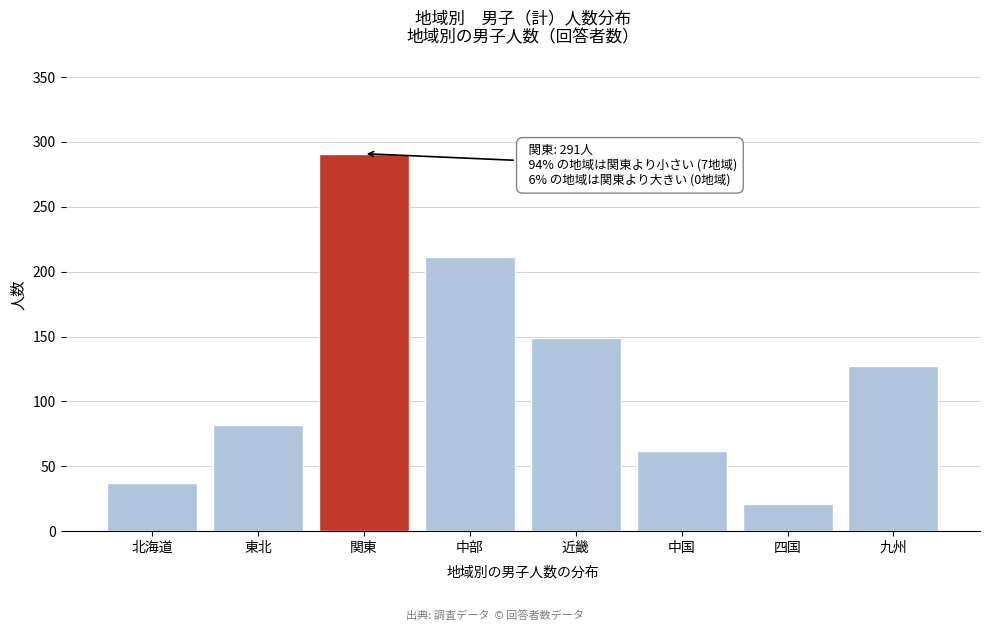

Reading left to right, extract all data points from this chart.

37	82	291	211	149	62	21	127